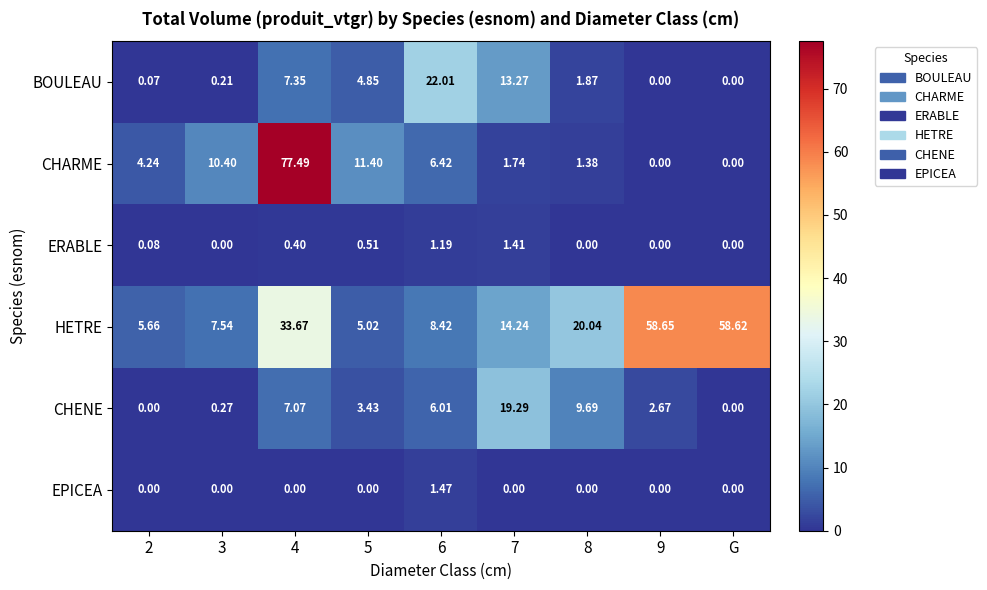

Between 3 and 8, which series saw the biggest shift?

HETRE